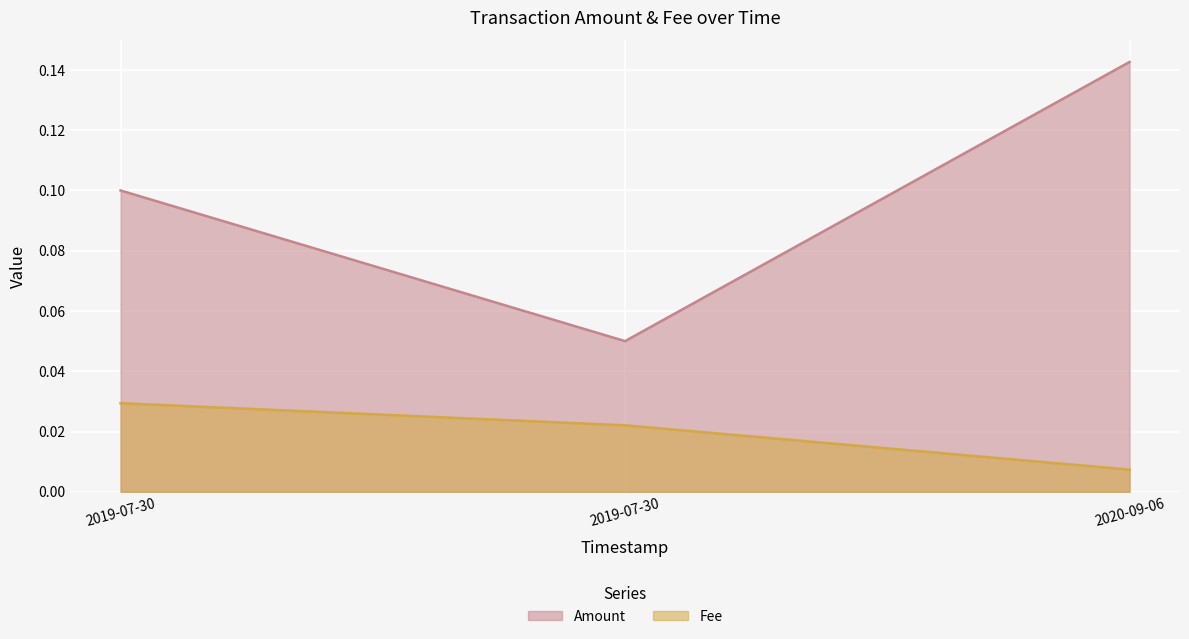

Where is Amount nearest to the value 0?

2019-07-30